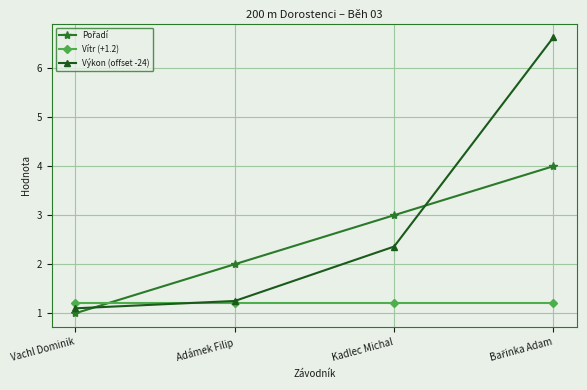

What is the value of the Vítr (+1.2) point at the 3rd from the left?

1.2